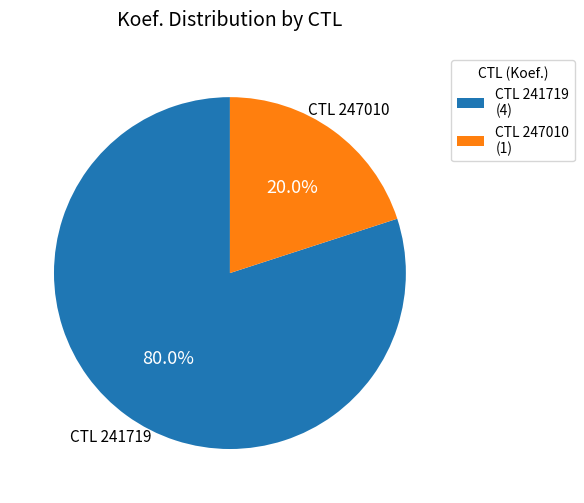

Is the sum of CTL 247010 (1) and CTL 241719 (4) greater than half?

Yes